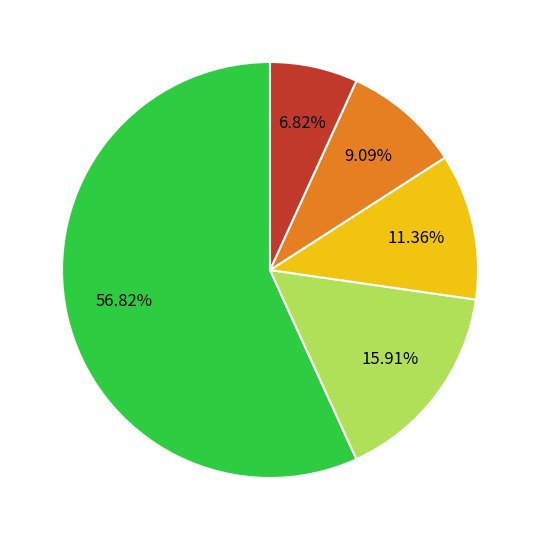

Is there a majority slice in this chart?

Yes